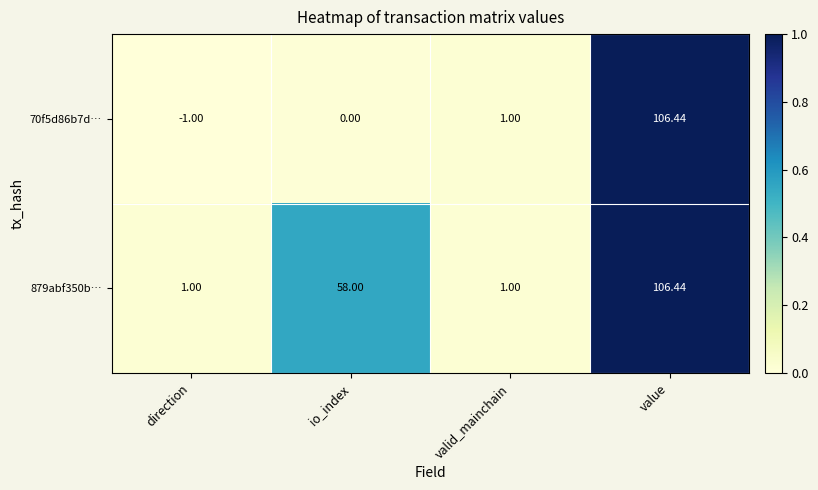

Which category has the highest value across all series?

value